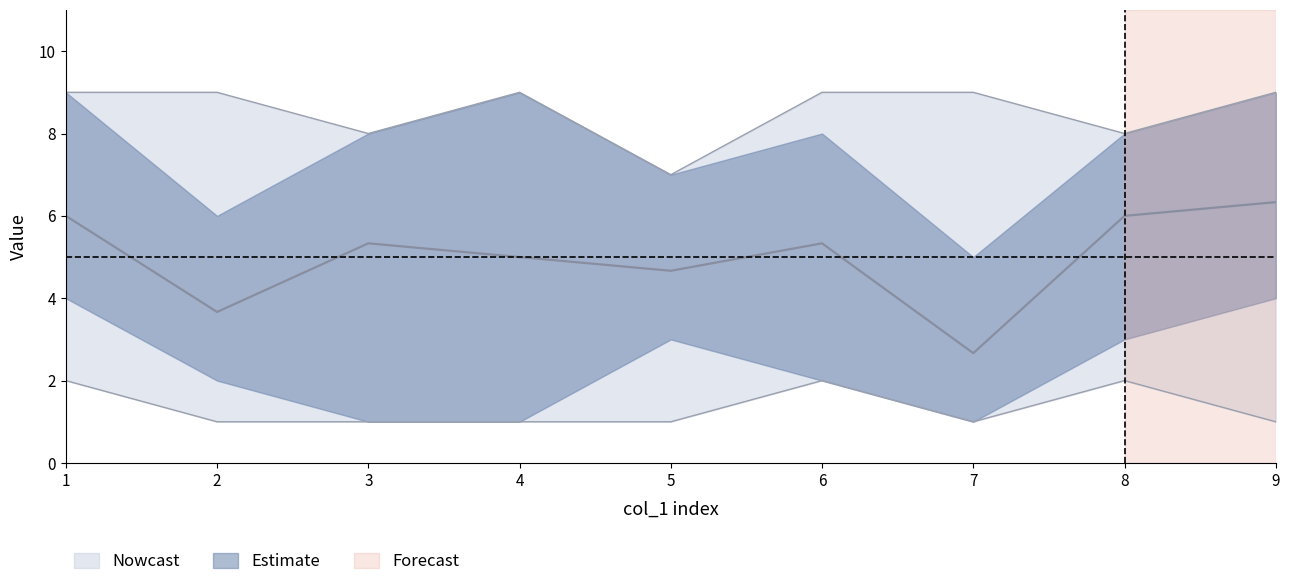

What is the average value of the col_8 series?

5